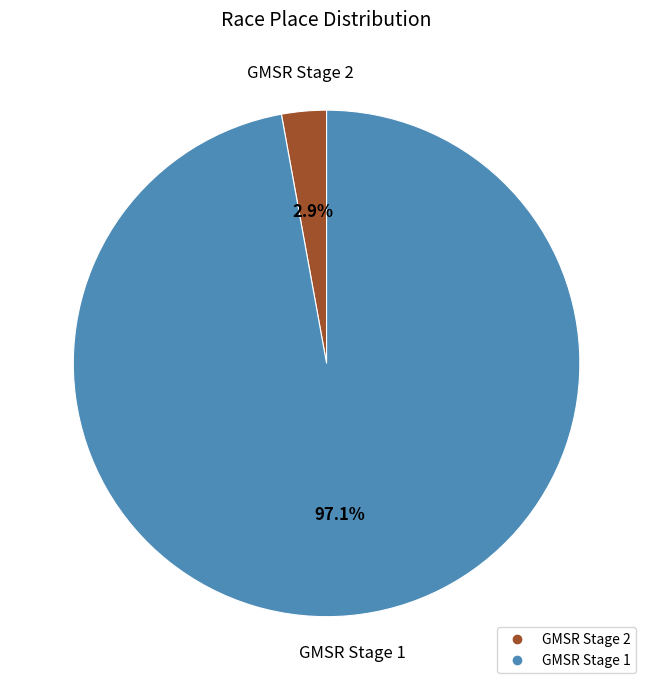

The GMSR Stage 2 slice represents 3% of the pie. True or false?

True